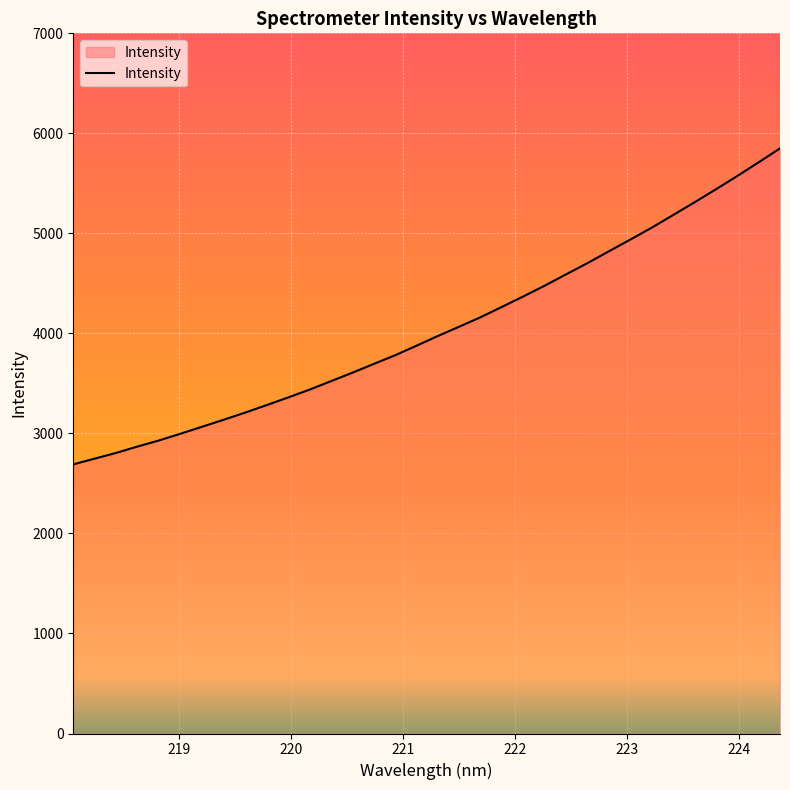

What is the greatest value displayed?

5849.9